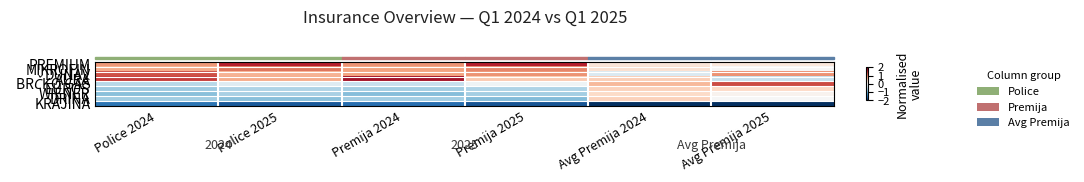

Count the number of data series in this chart.

9